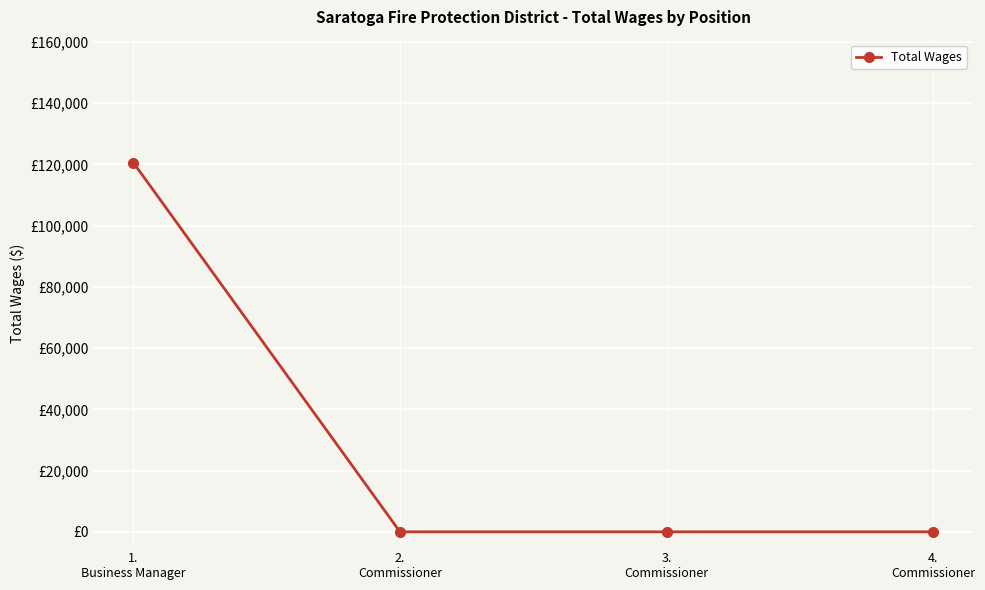

What is the label of the 4th point from the right?

1.
Business Manager